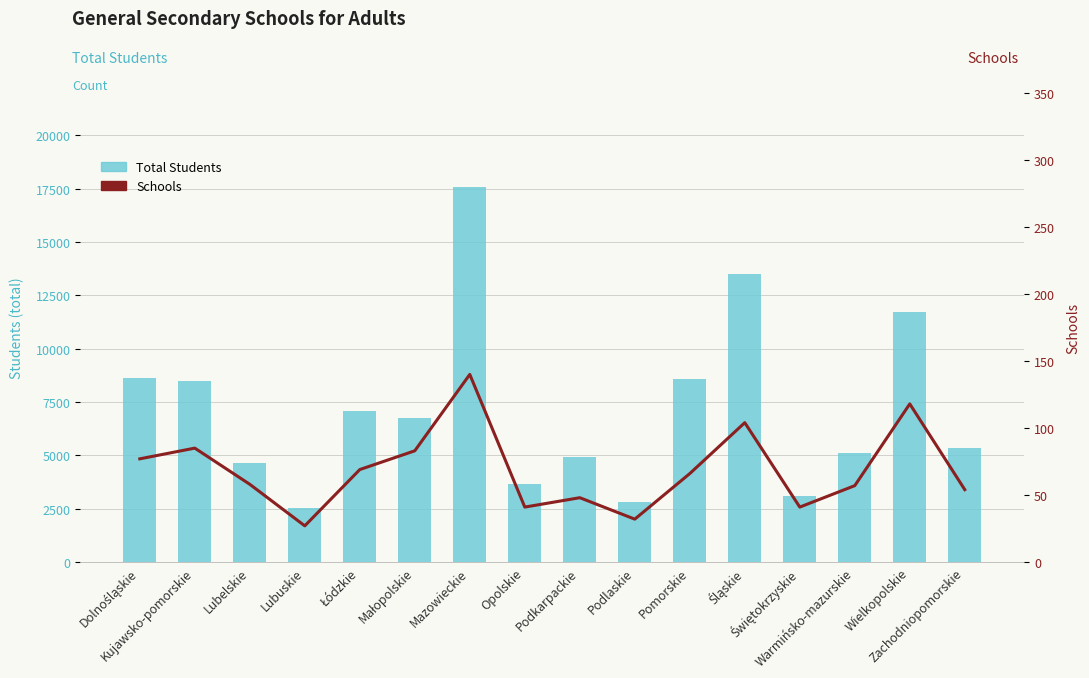

Is the value of Total Students at Mazowieckie greater than the value of Schools at Podkarpackie?

Yes